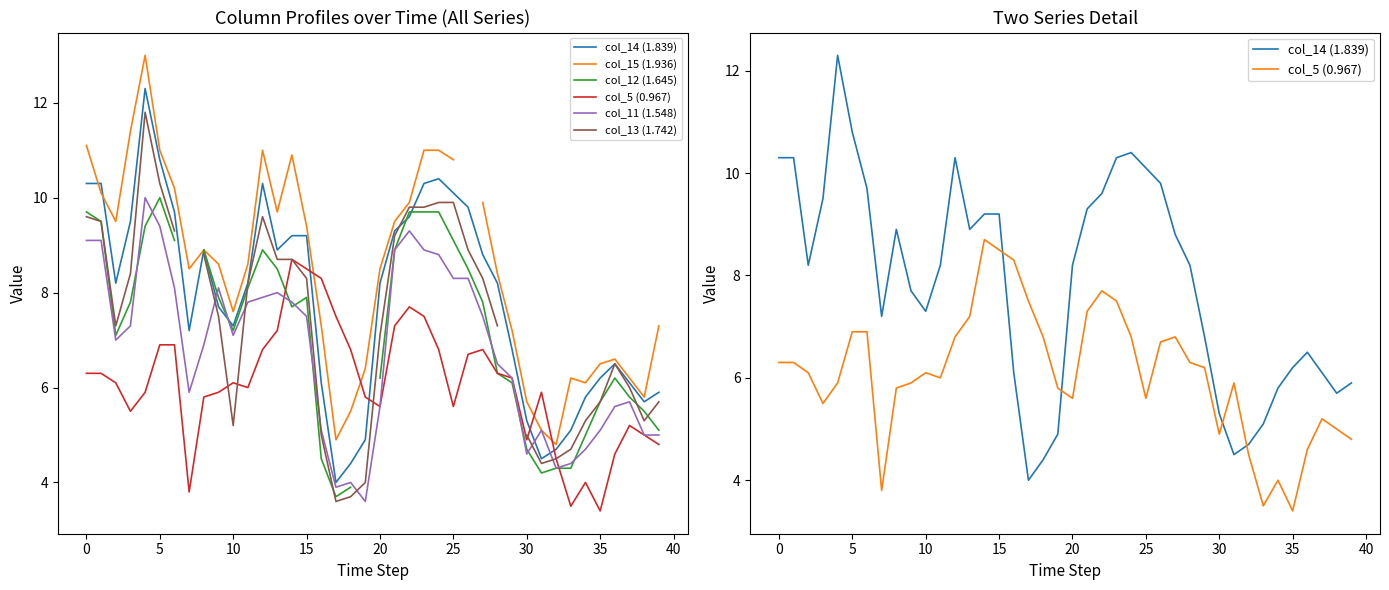

What is the value of the col_15 (1.936) point at the 28th from the left?

9.9